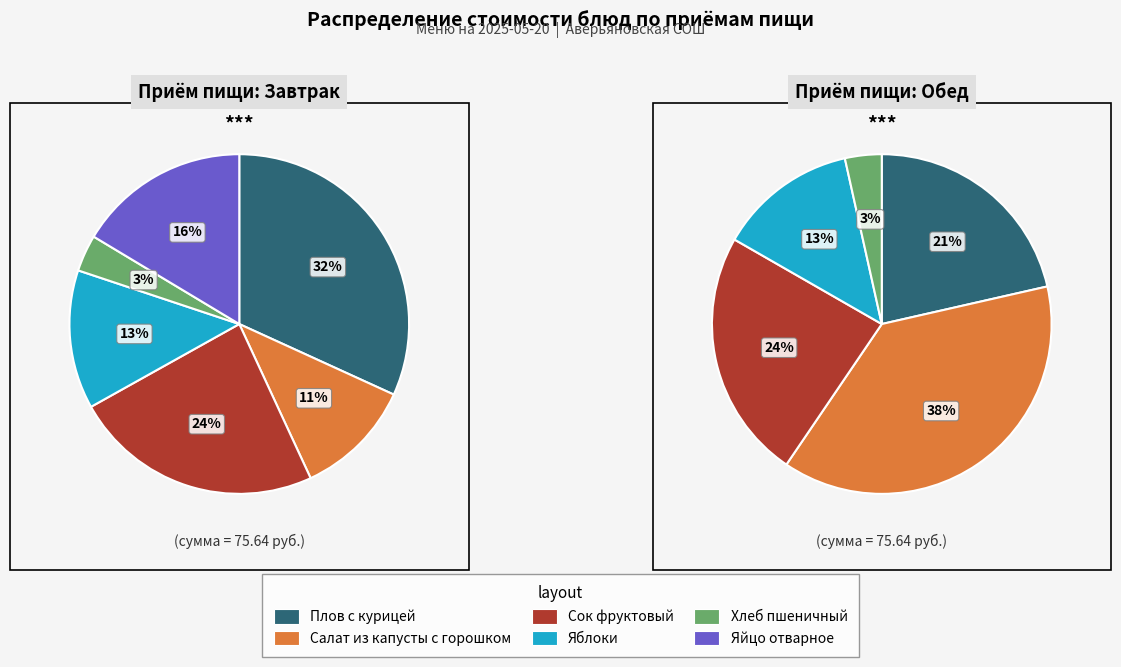

How much of the chart is everything except Яблоки?

86.8%